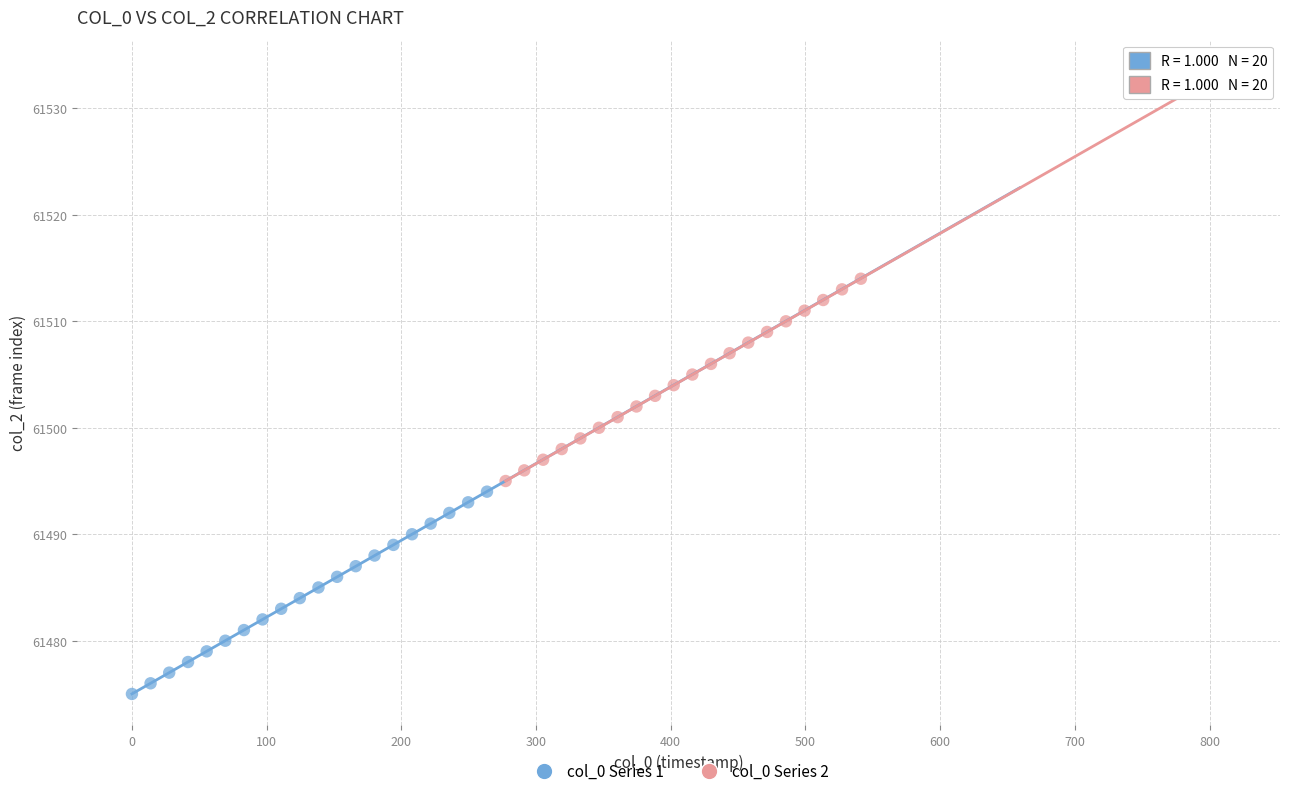

Which series reaches the minimum Y coordinate?

col_0 Series 1